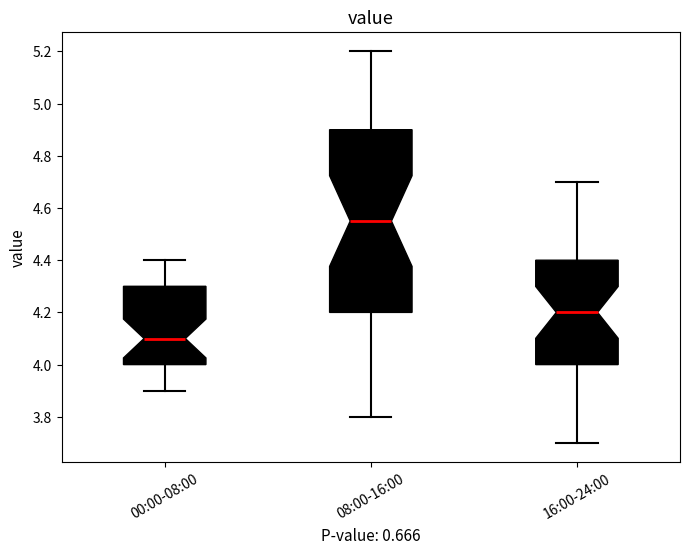

Reading left to right, read every box against the y-axis: the position of its median line, the range the box covers, and the ends of its whiskers. The values are not printed on the chart, so give them approximately, as read against the axis.

00:00-08:00: median 4.10, box 4.00 to 4.30, whiskers 3.90 to 4.40
08:00-16:00: median 4.56, box 4.20 to 4.90, whiskers 3.80 to 5.20
16:00-24:00: median 4.20, box 4.00 to 4.40, whiskers 3.70 to 4.70